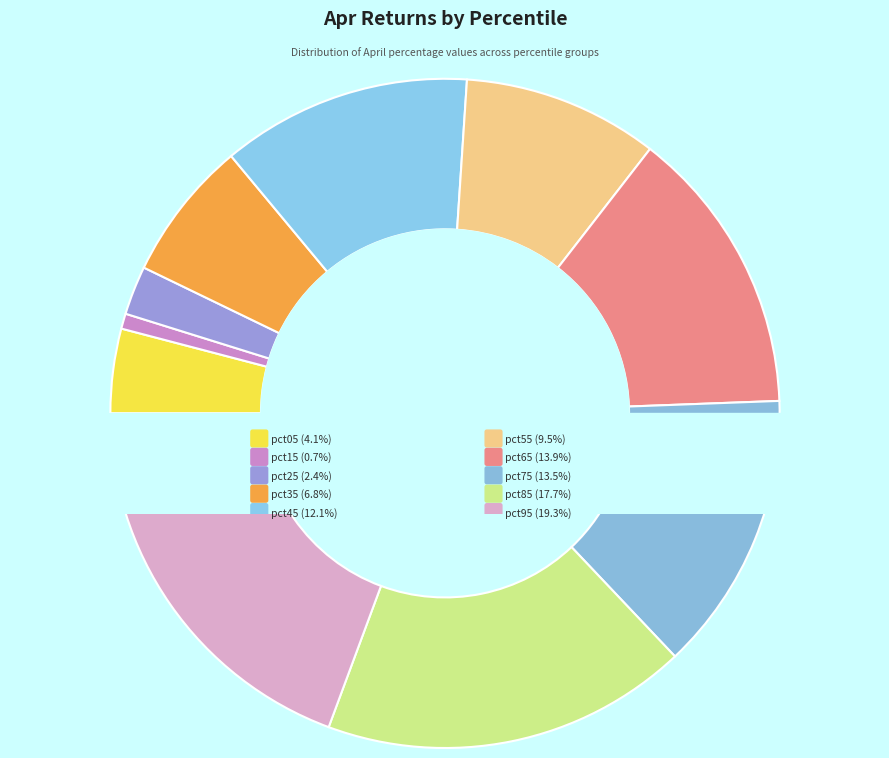

True or false: pct35 accounts for 1% of the total.

False